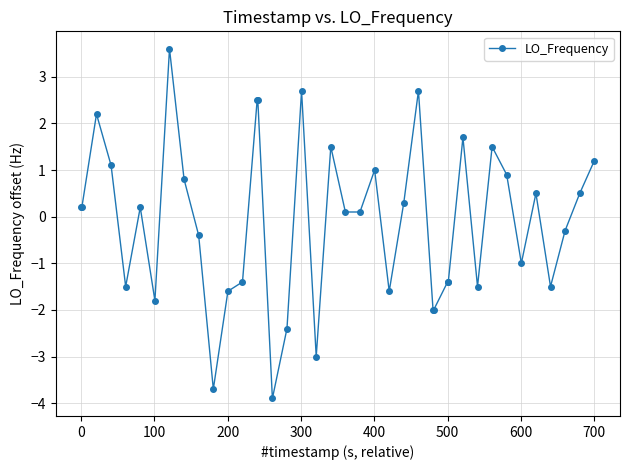

What is the minimum value shown in the chart?

-3.9